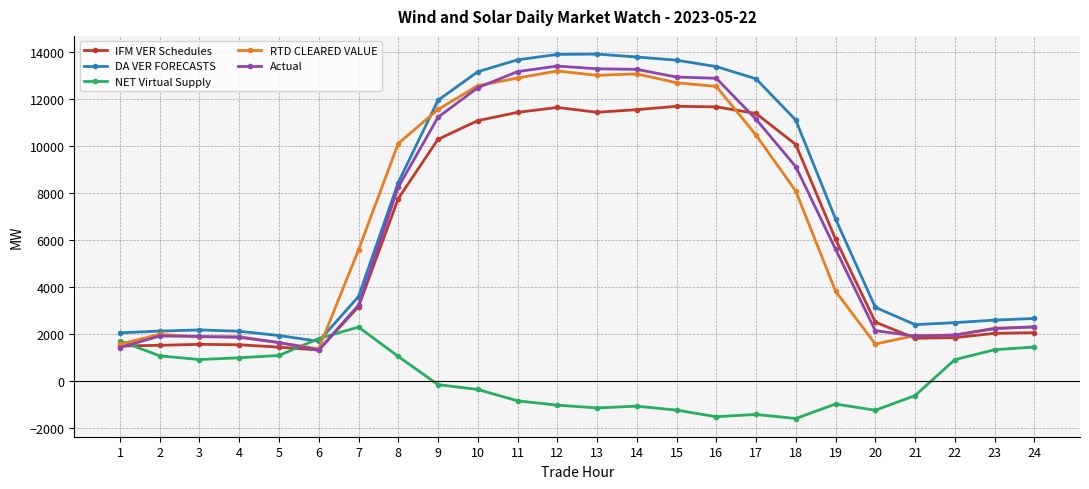

Between 11 and 17, which series saw the biggest shift?

RTD CLEARED VALUE